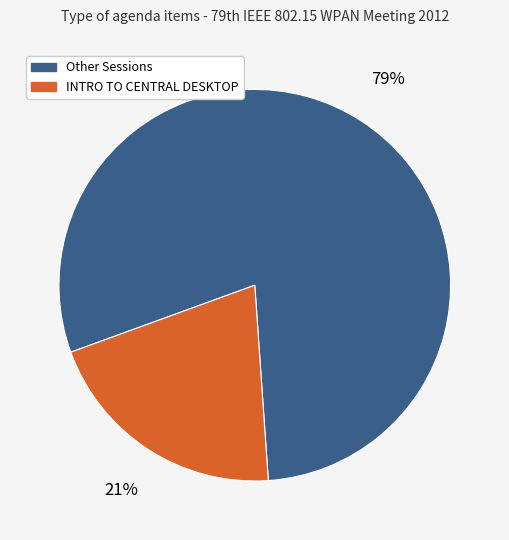

Is there any slice that represents more than half of the pie?

Yes